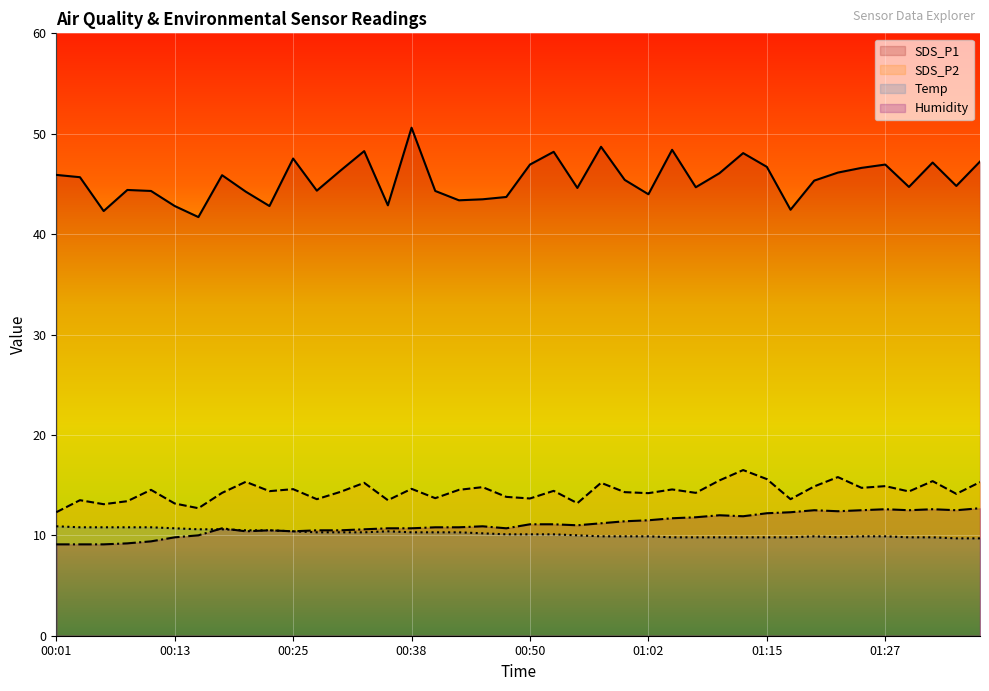

What value does the Temp series have at 01:07?

9.8